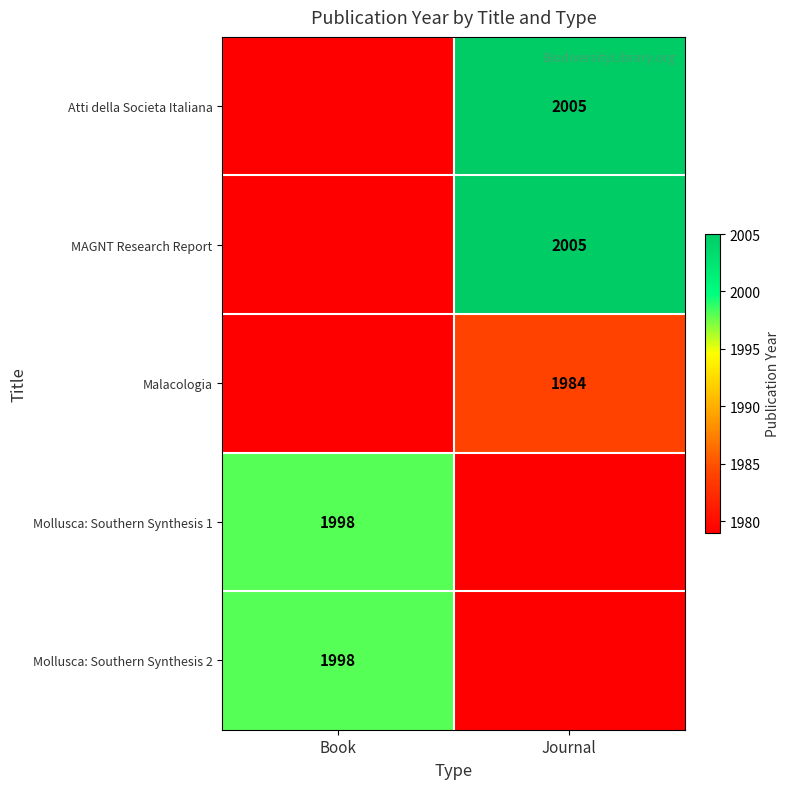

At which category is the sum across all series the highest?

Journal